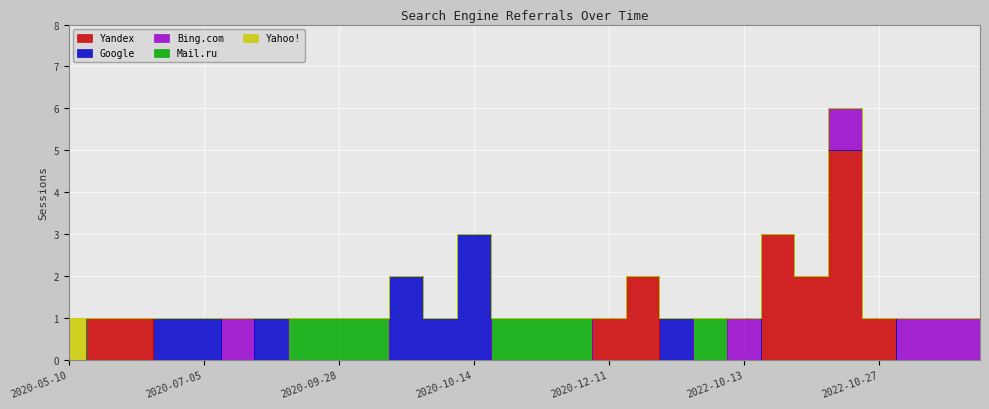

What is the sum of all Yahoo! values?

1